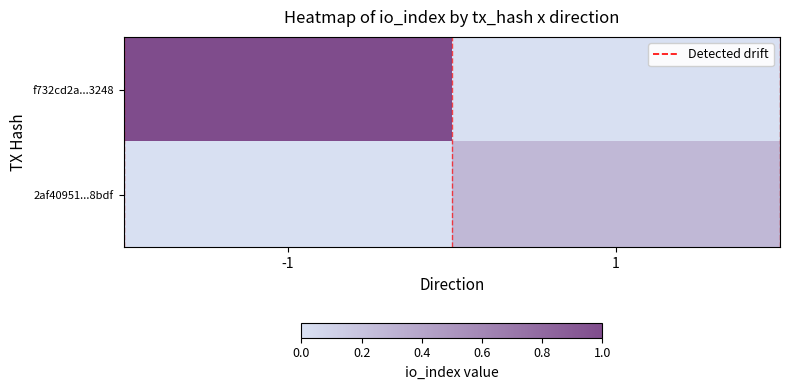

Reading left to right, transcribe all the data shown in this chart.

f732cd2a...3248: -1=1.0	1=0.0
2af40951...8bdf: -1=0.0	1=0.3